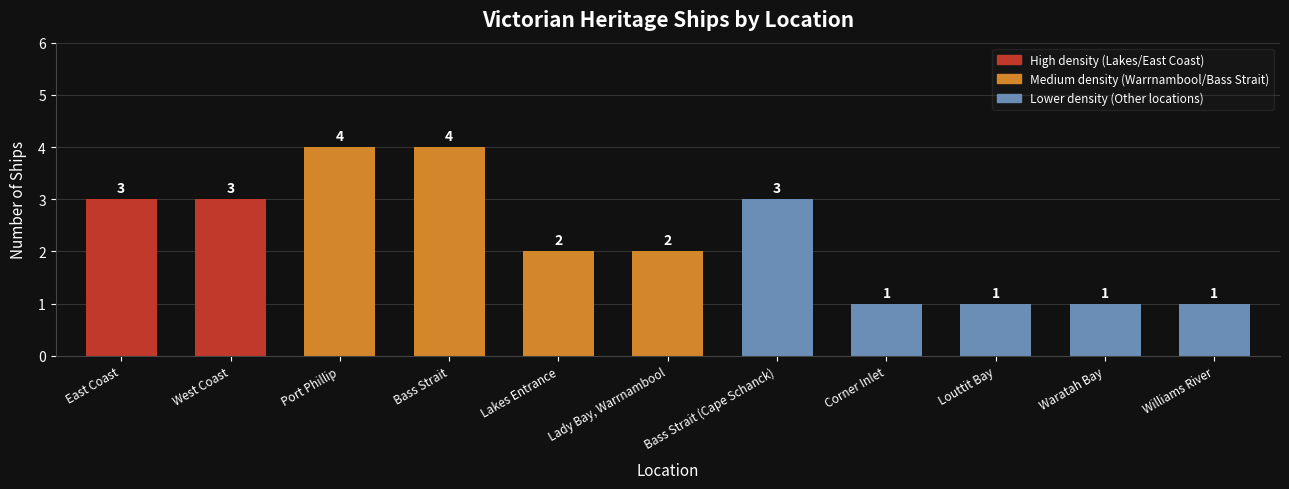

Reading left to right, transcribe all the data shown in this chart.

3	3	4	4	2	2	3	1	1	1	1